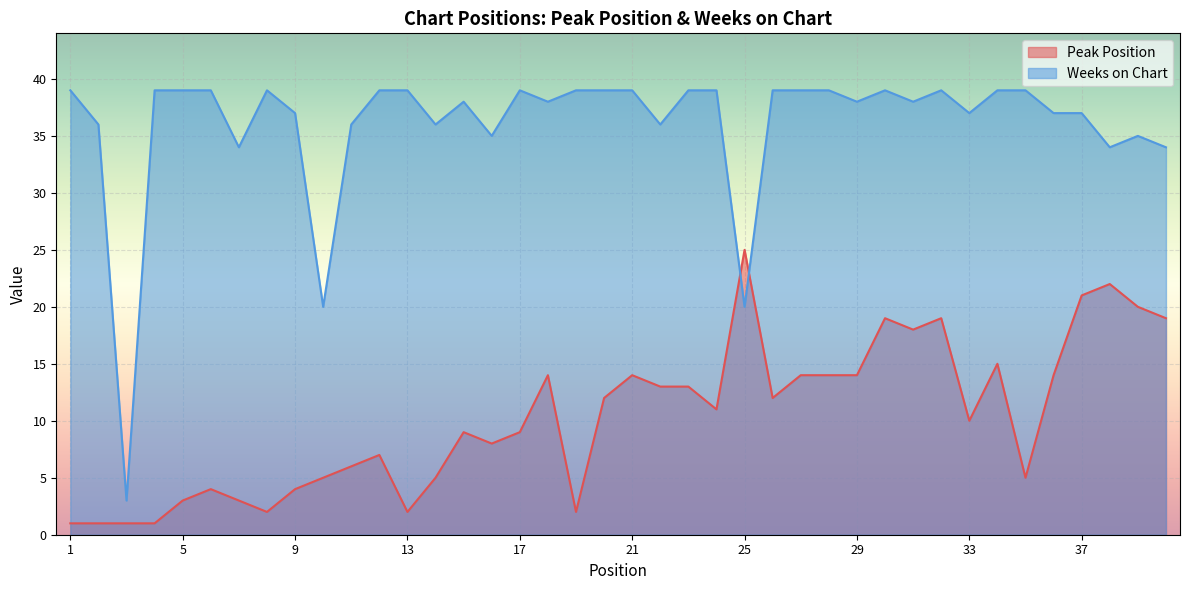

How many intersections are there between Weeks on Chart and Peak Position?

2